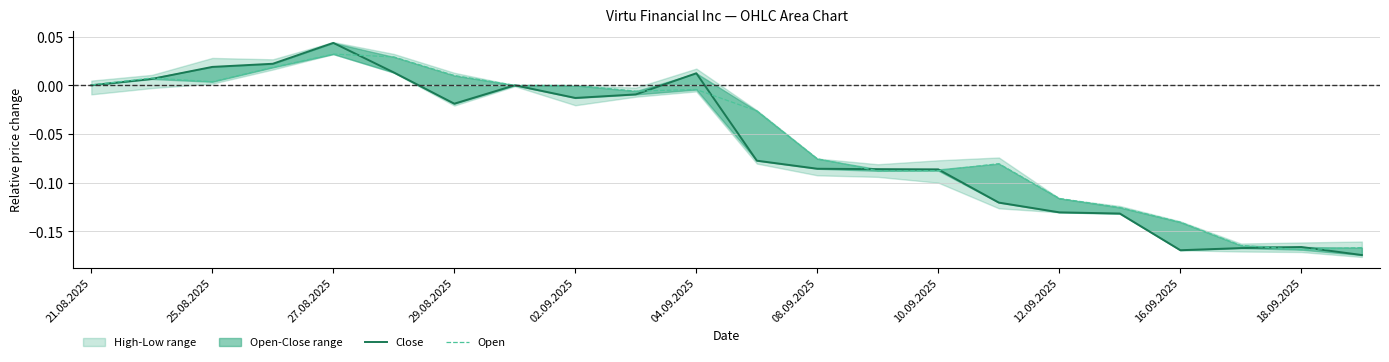

How many data points in Close are above 0?

6